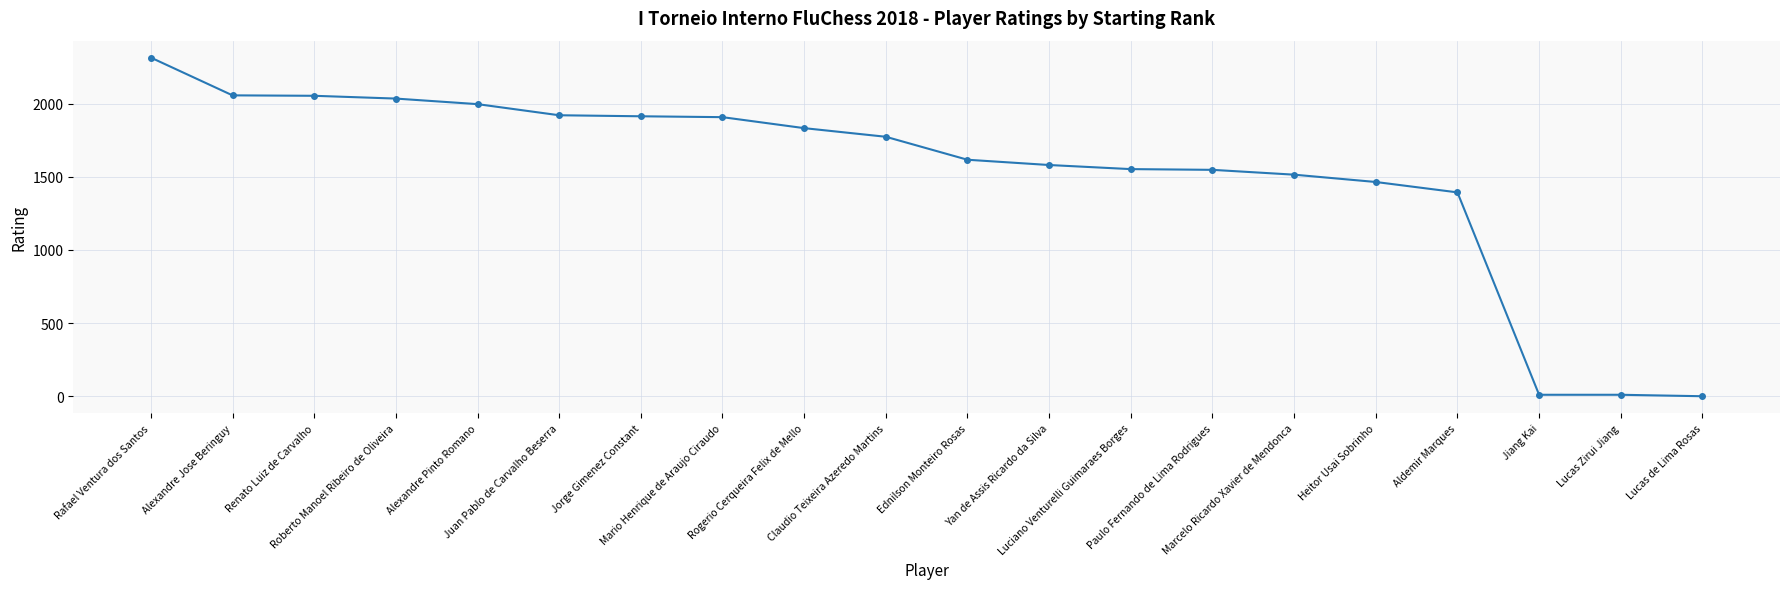

What is the average value?

1524